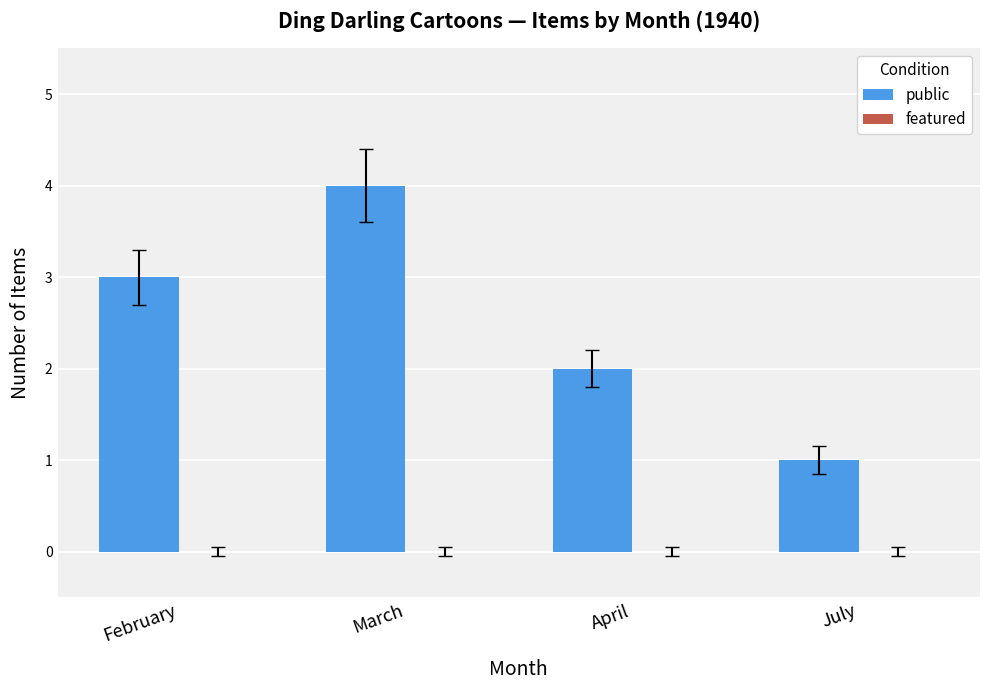

What is the sum of the values at March and February?

7